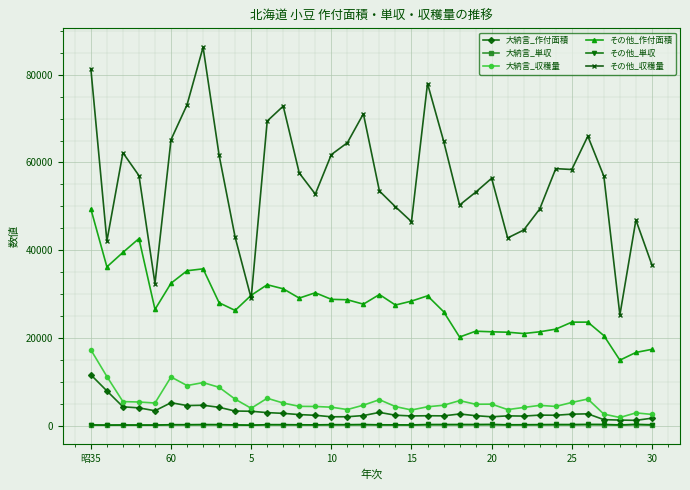

True or false: 大納言_作付面積 and その他_単収 cross at least once.

False